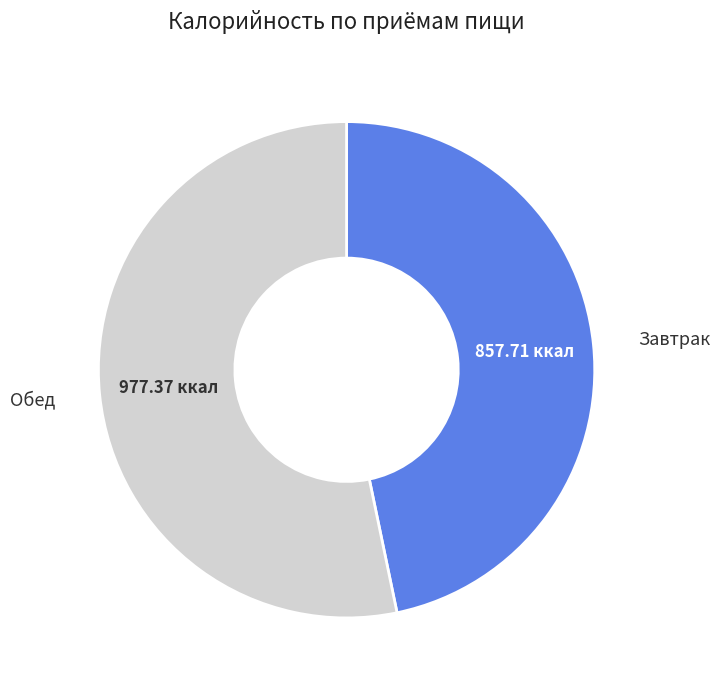

Is there any slice that represents more than half of the pie?

Yes